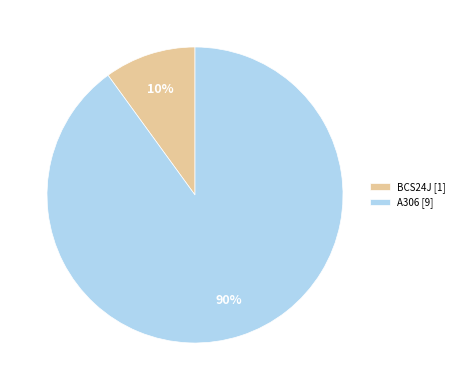

Which slice is the smallest?

BCS24J [1]